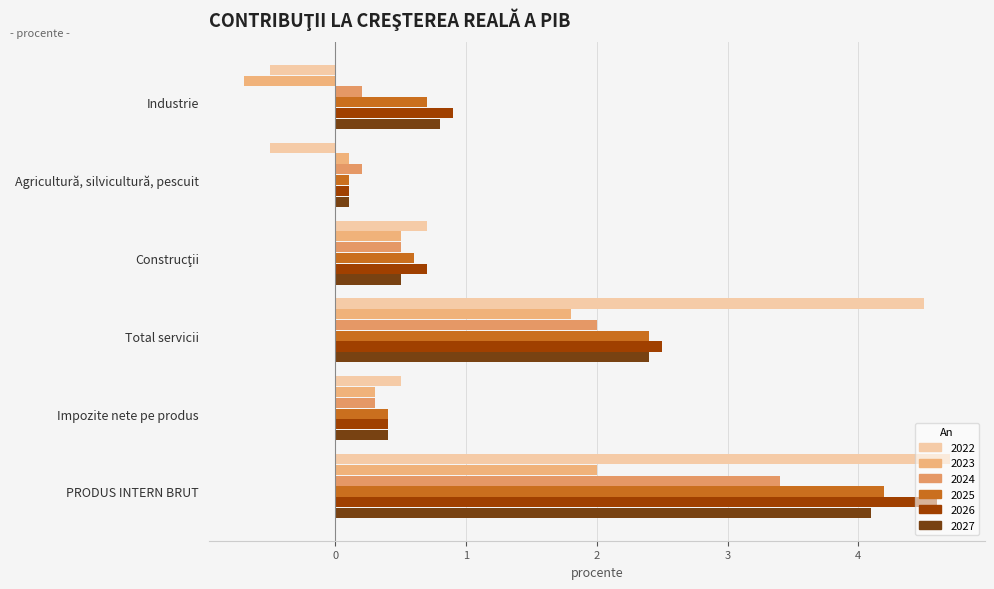

Which series has the widest spread of values?

2022